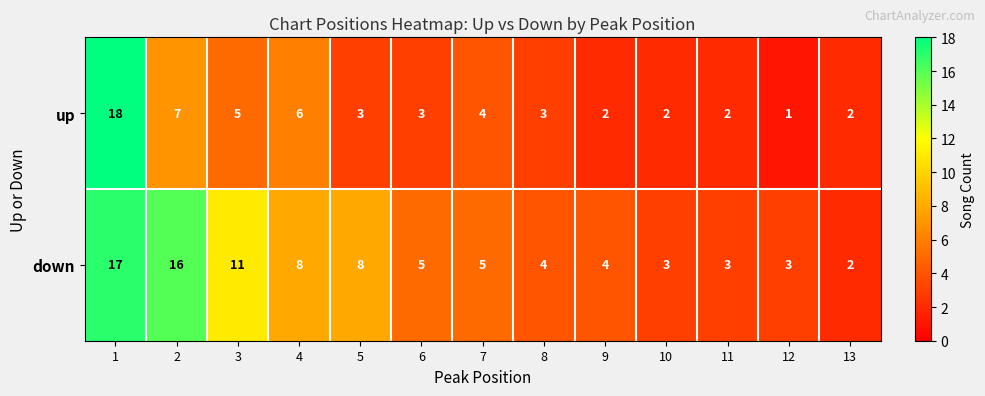

True or false: down has a value of 6 at 9.

False